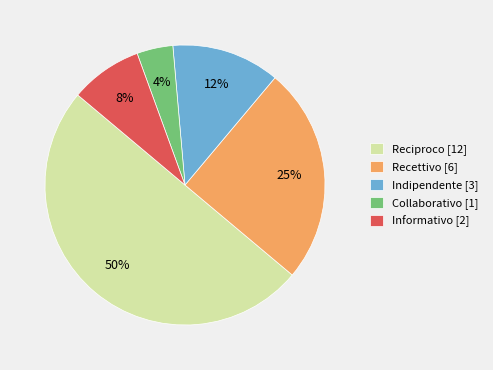

Rank the categories by value from lowest to highest.

Collaborativo, Informativo, Indipendente, Recettivo, Reciproco